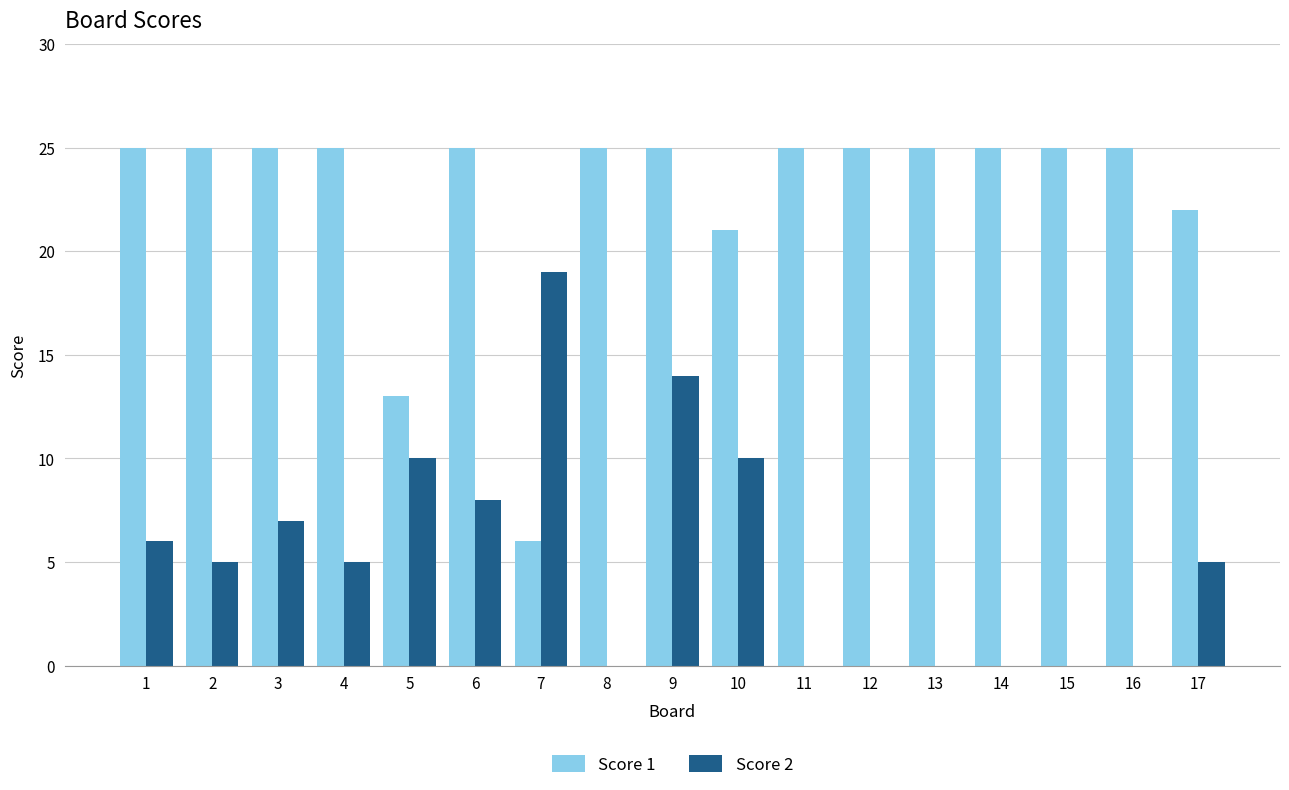

Between 10 and 17, which series saw the biggest shift?

Score 2